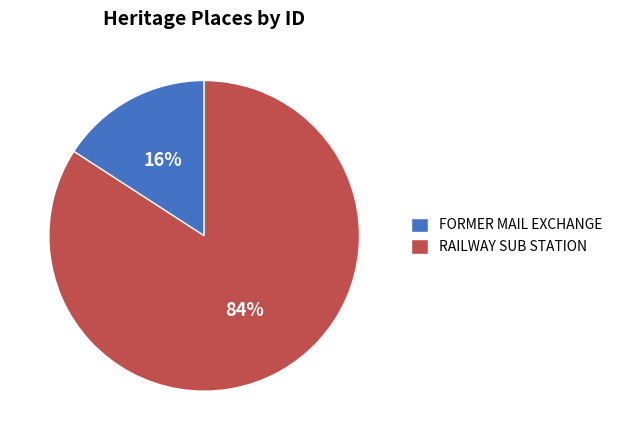

Which category has the biggest portion of the pie?

RAILWAY SUB STATION